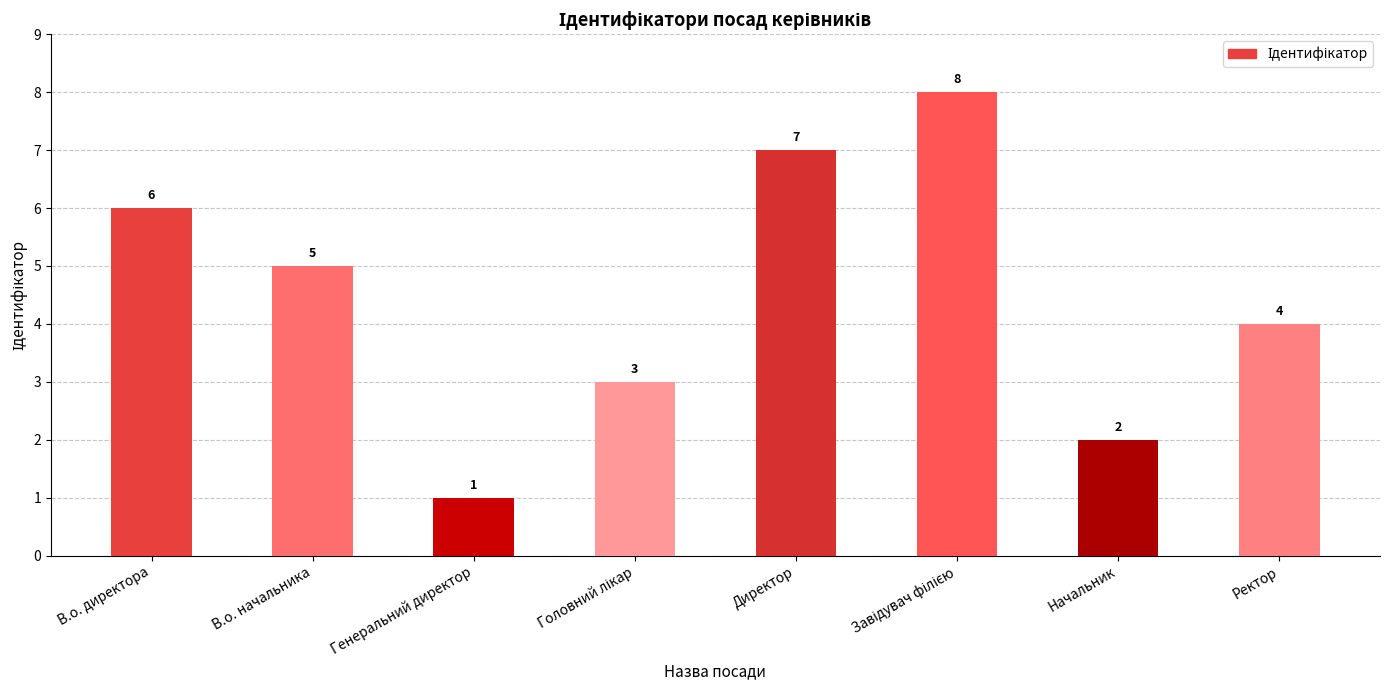

Between В.о. директора and Генеральний директор, which is larger?

В.о. директора